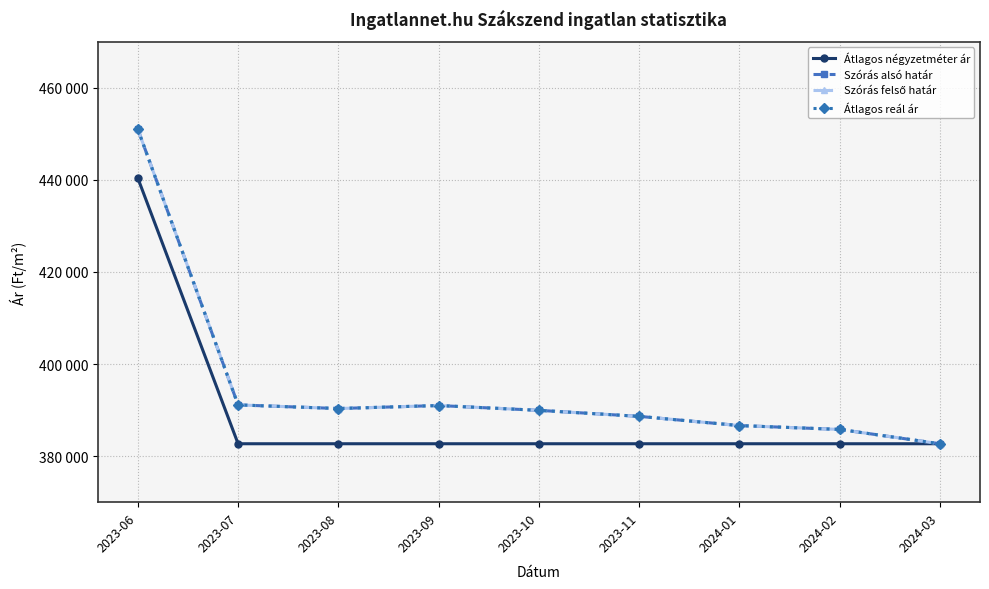

Which has a higher value, 2023-08 or 2024-02?

2023-08